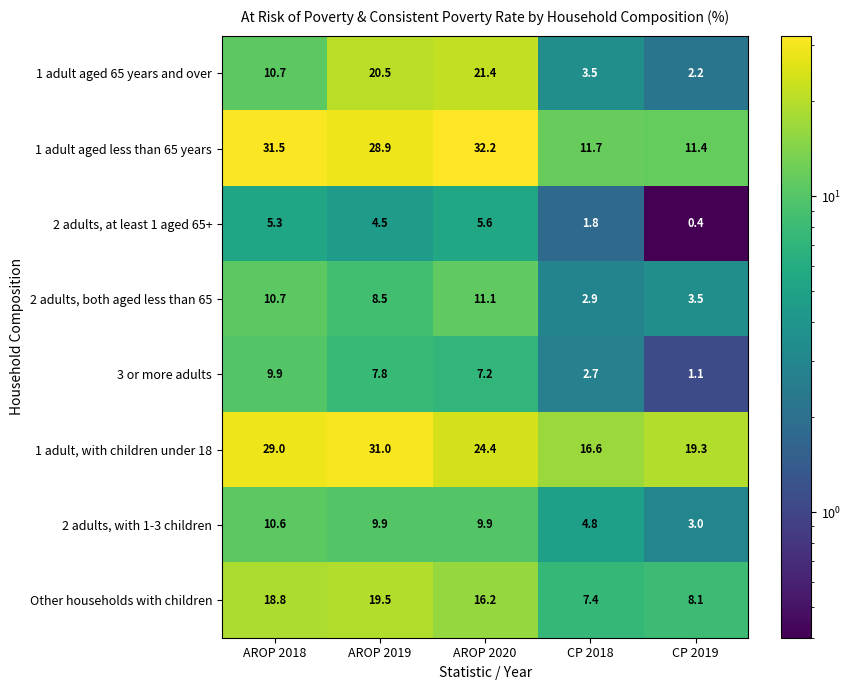

At AROP 2020, list the series in order from largest to smallest.

1 adult aged less than 65 years, 1 adult, with children under 18, 1 adult aged 65 years and over, Other households with children, 2 adults, both aged less than 65, 2 adults, with 1-3 children, 3 or more adults, 2 adults, at least 1 aged 65+